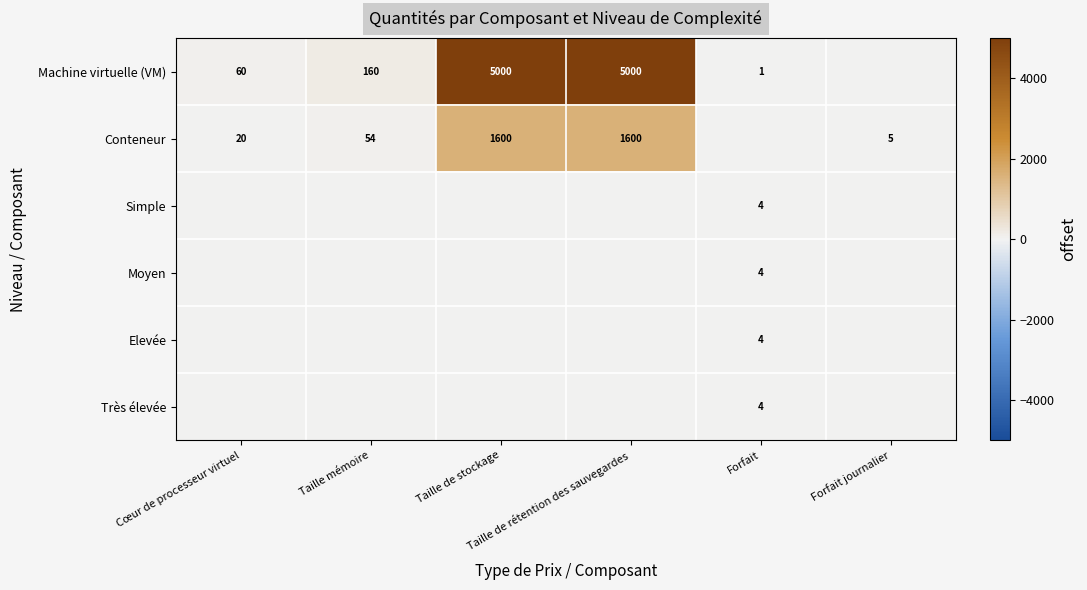

Which series has the largest total across all categories?

Machine virtuelle (VM)